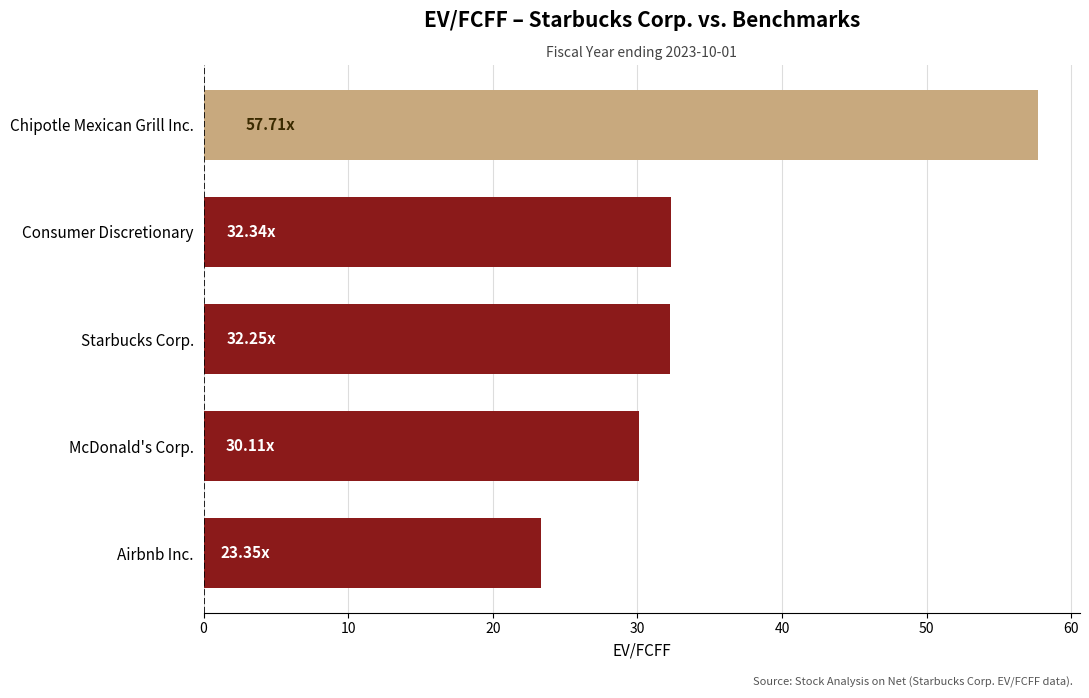

At which category does the chart reach its peak across all series?

Chipotle Mexican Grill Inc.